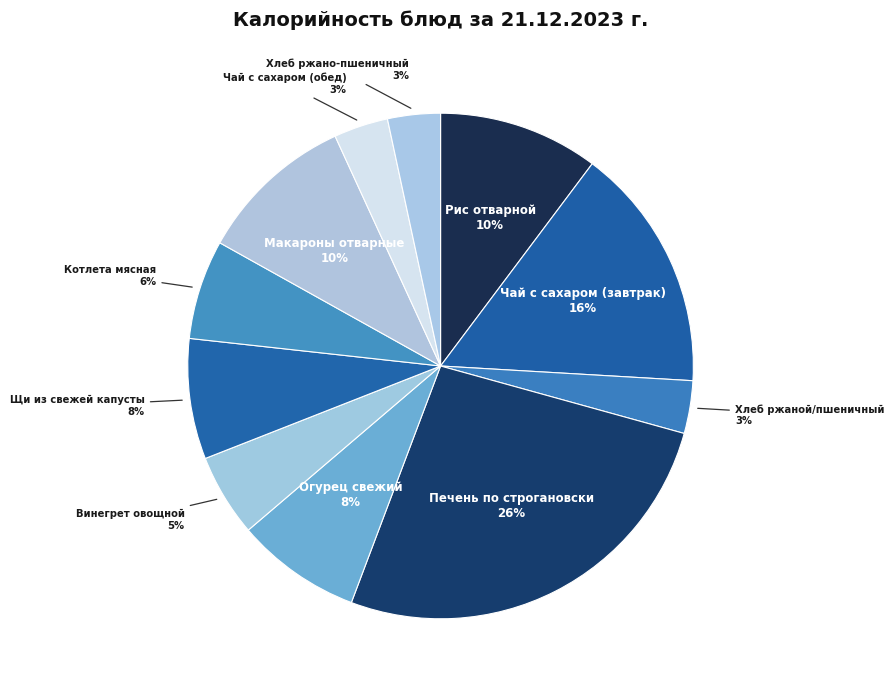

Count the number of slices in the pie.

11